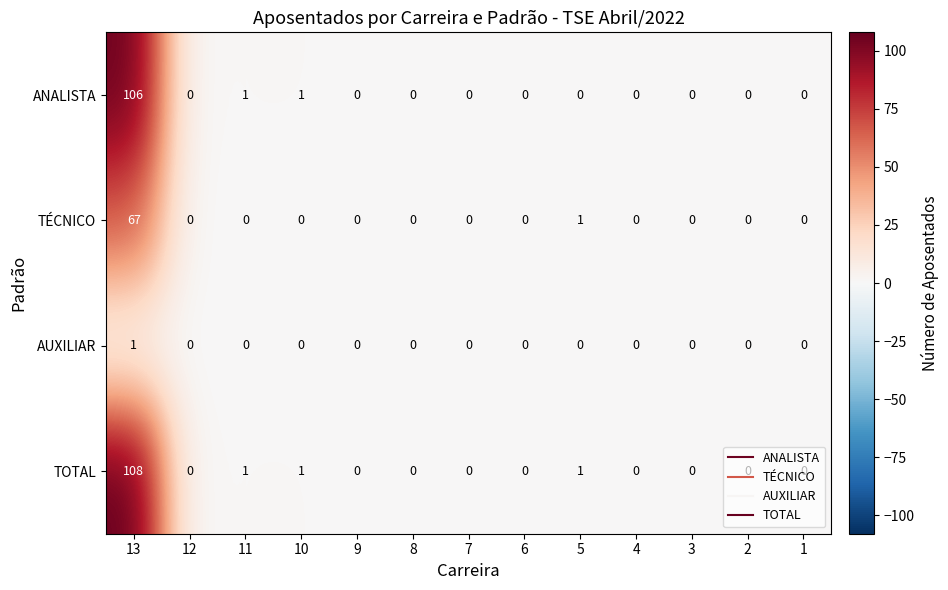

At how many categories does at least one series exceed 22?

1